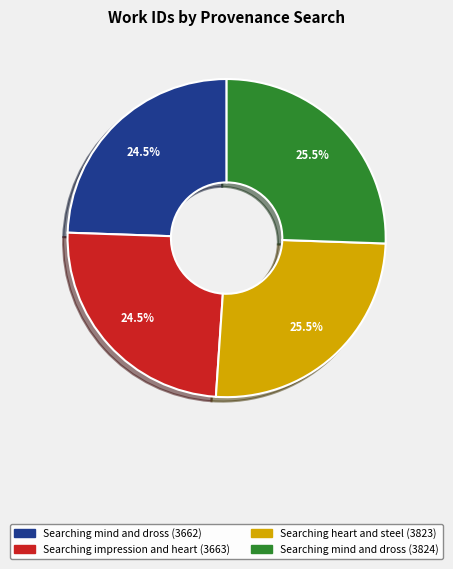

How many slices are in this pie chart?

4